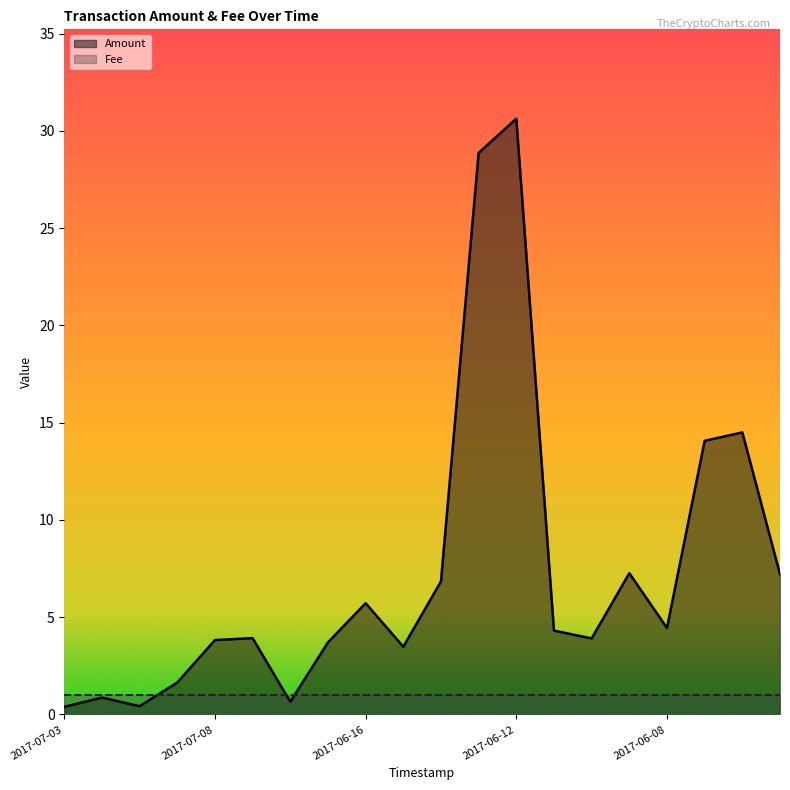

Where is the first local maximum?

2017-07-11